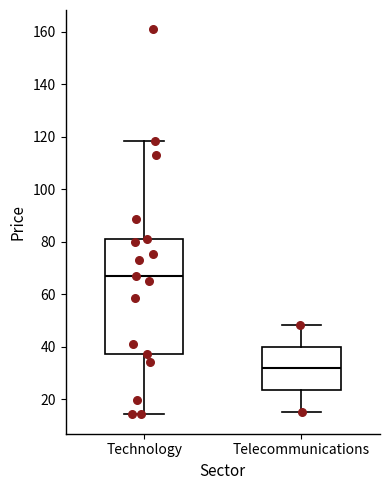

Where does the median line of the box for Technology sit on the y-axis? The values are not printed on the chart, so give them approximately, as read against the axis.

68